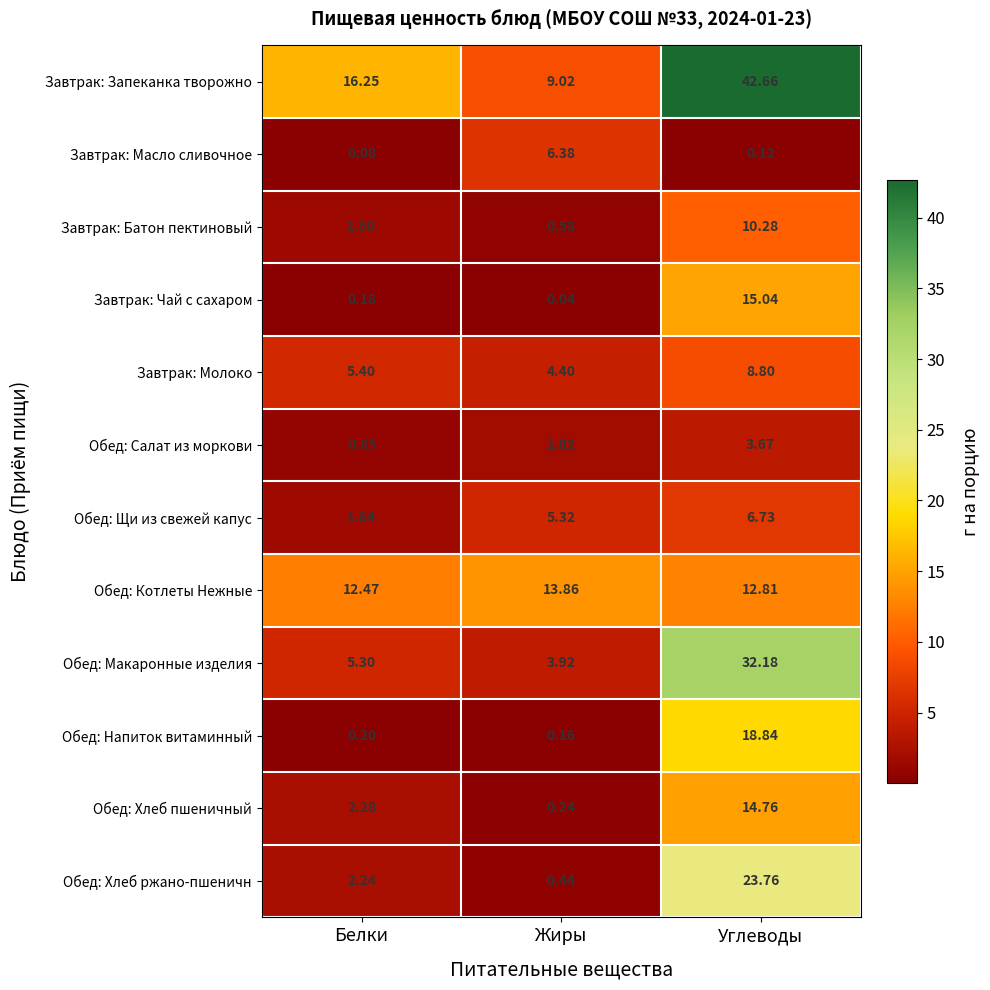

Which series has the widest spread of values?

Завтрак: Запеканка творожно